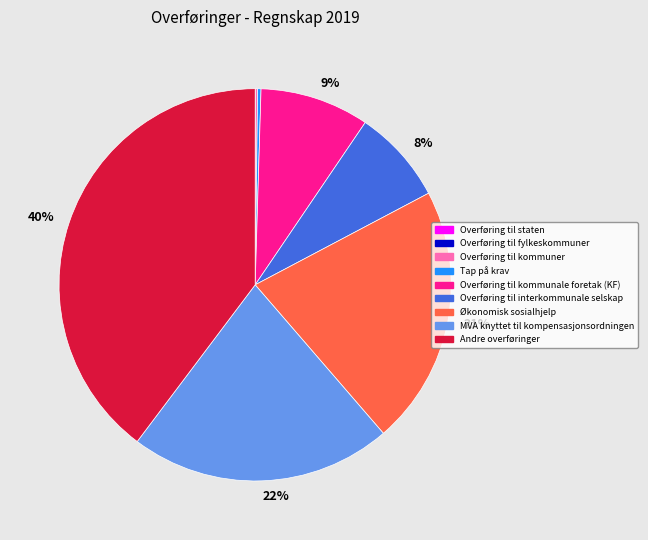

Is there any slice that represents more than half of the pie?

No